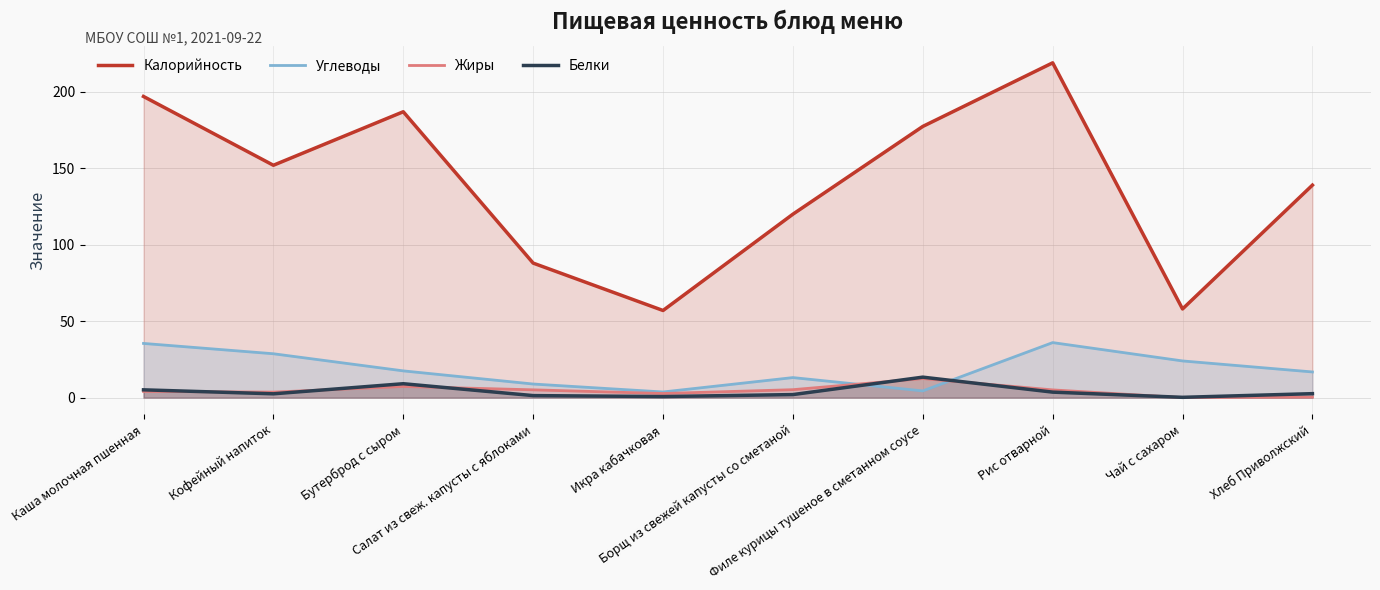

How many values in the Углеводы series exceed 17?

5